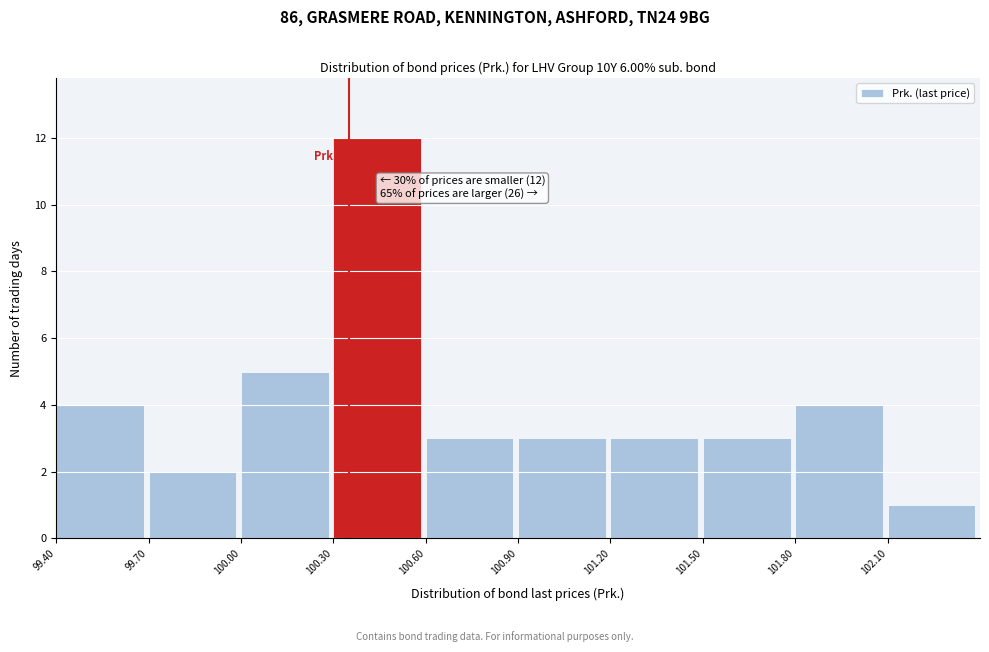

Over which range of the x-axis is the bar tallest?

100.3 to 100.6